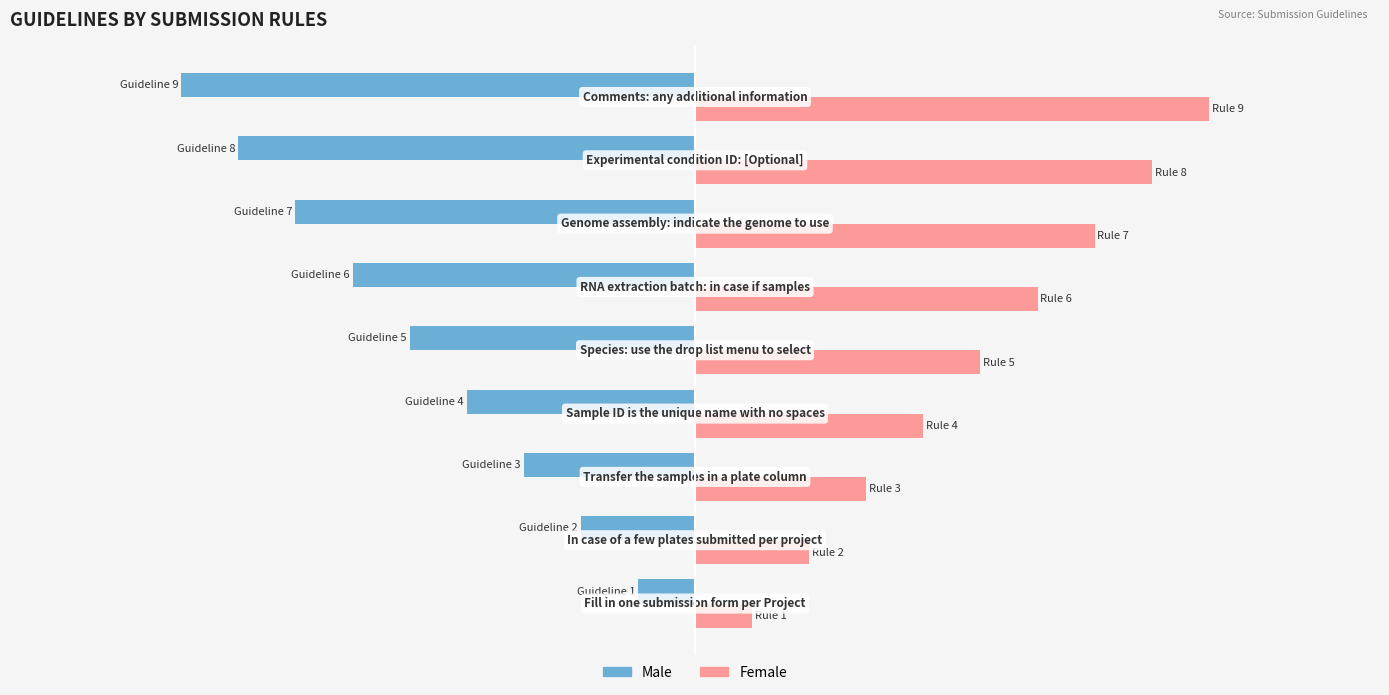

At how many categories does at least one series exceed 6?

3